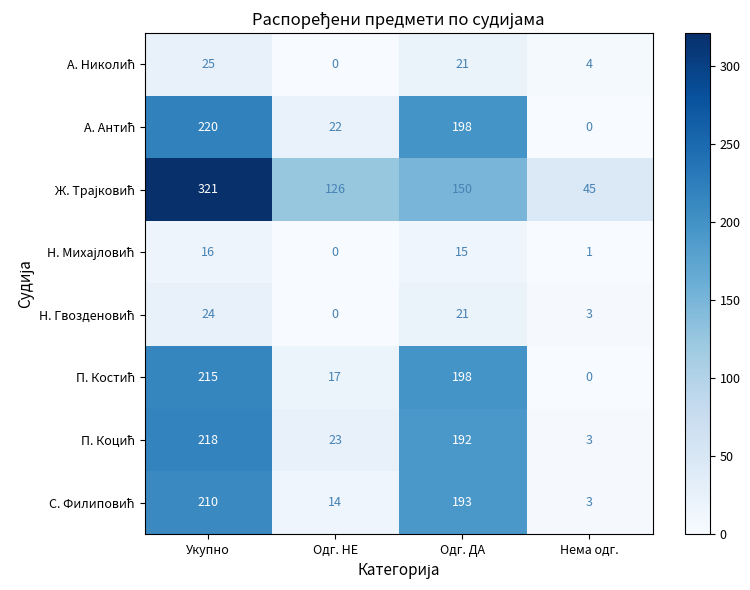

What is the maximum value shown in the chart?

321